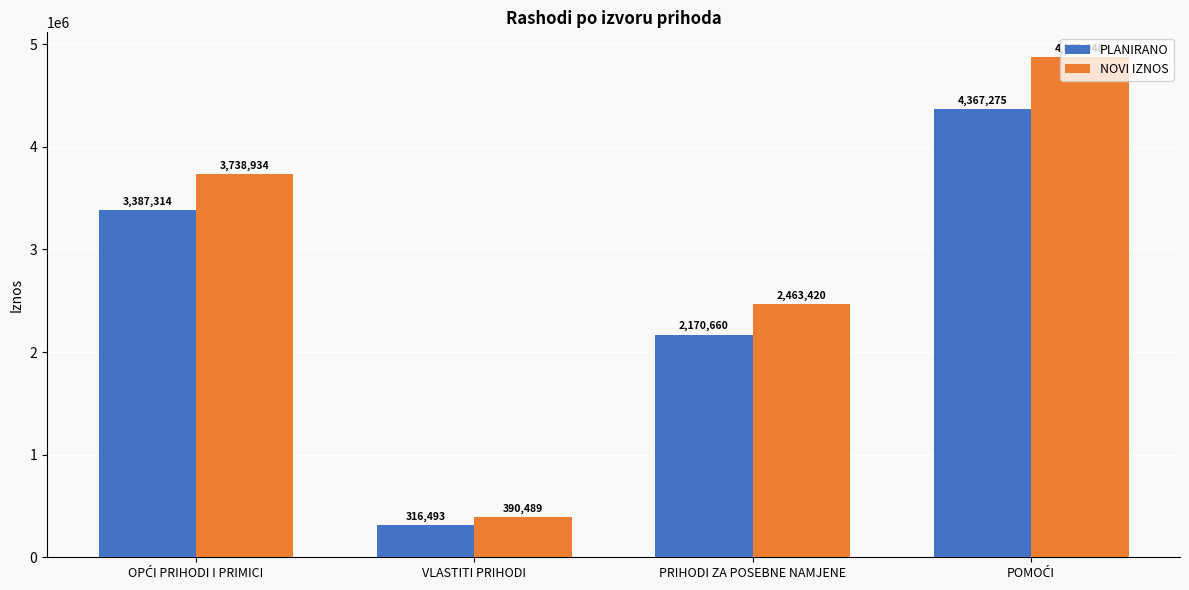

How many series are shown in this chart?

2